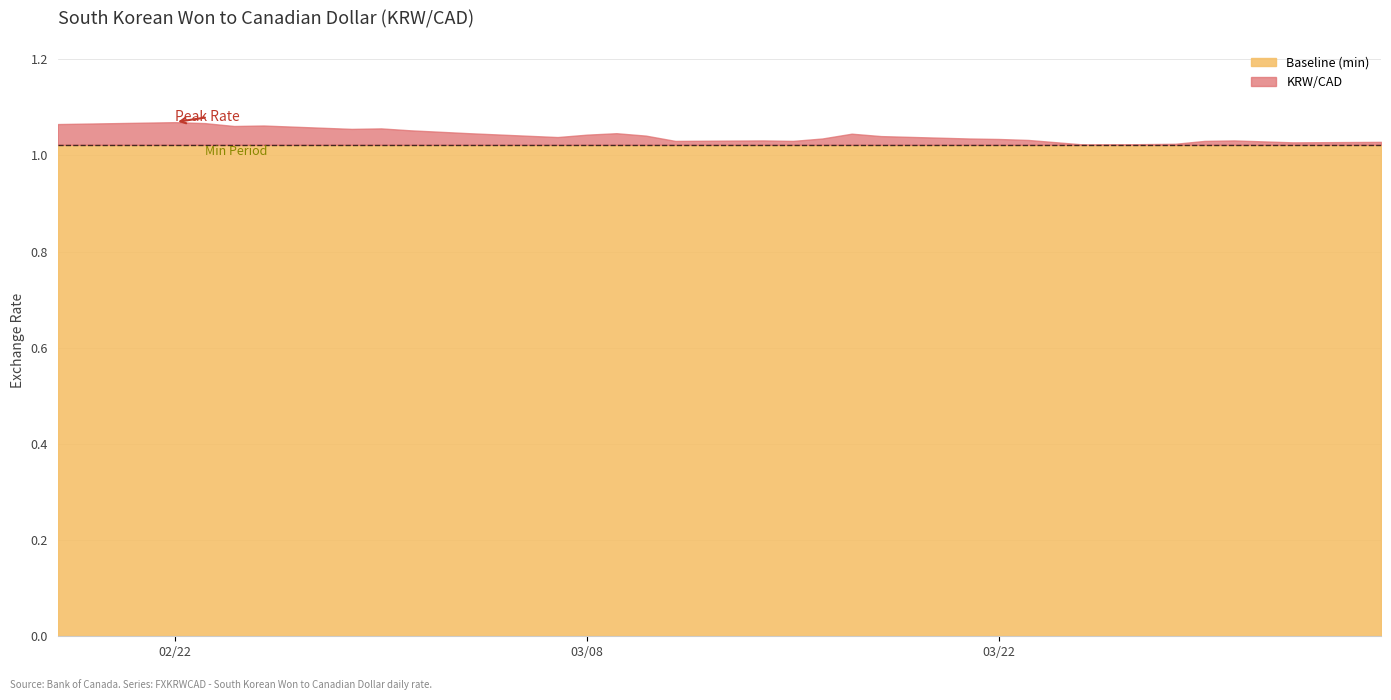

True or false: the data has more than 0 interior local peaks.

True